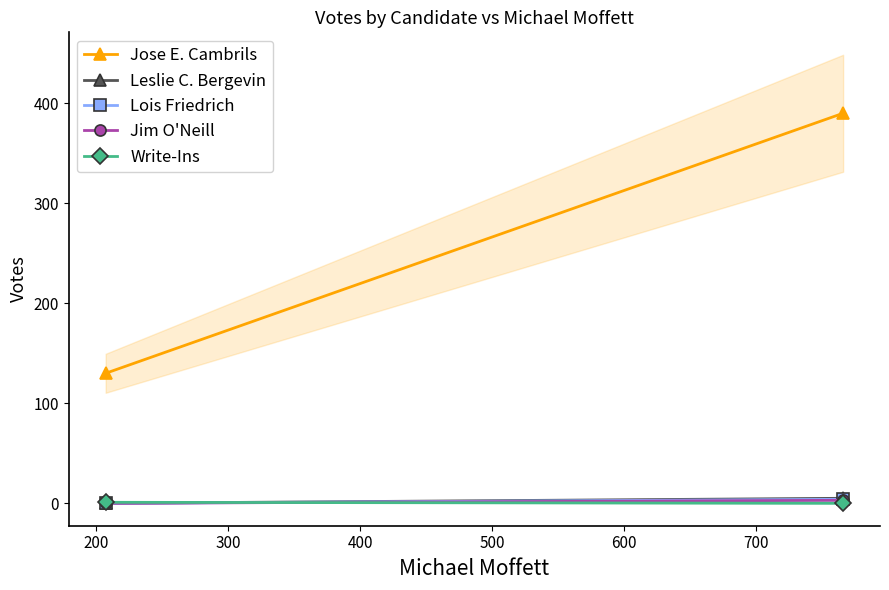

List the series in order of their peak value, lowest first.

Write-Ins, Jim O'Neill, Lois Friedrich, Leslie C. Bergevin, Jose E. Cambrils